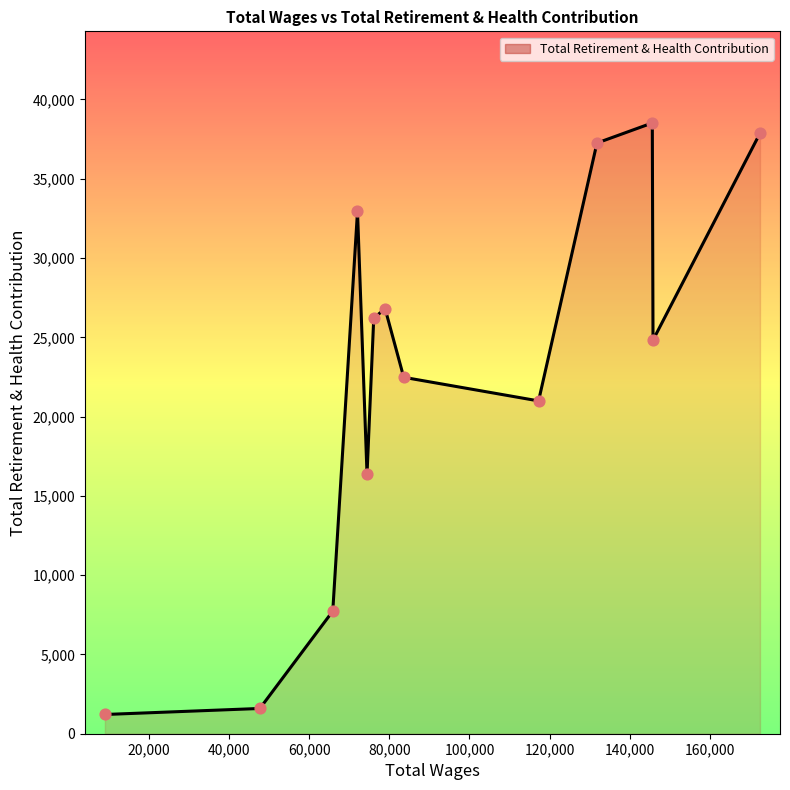

What is the difference between the maximum and minimum values?

37307